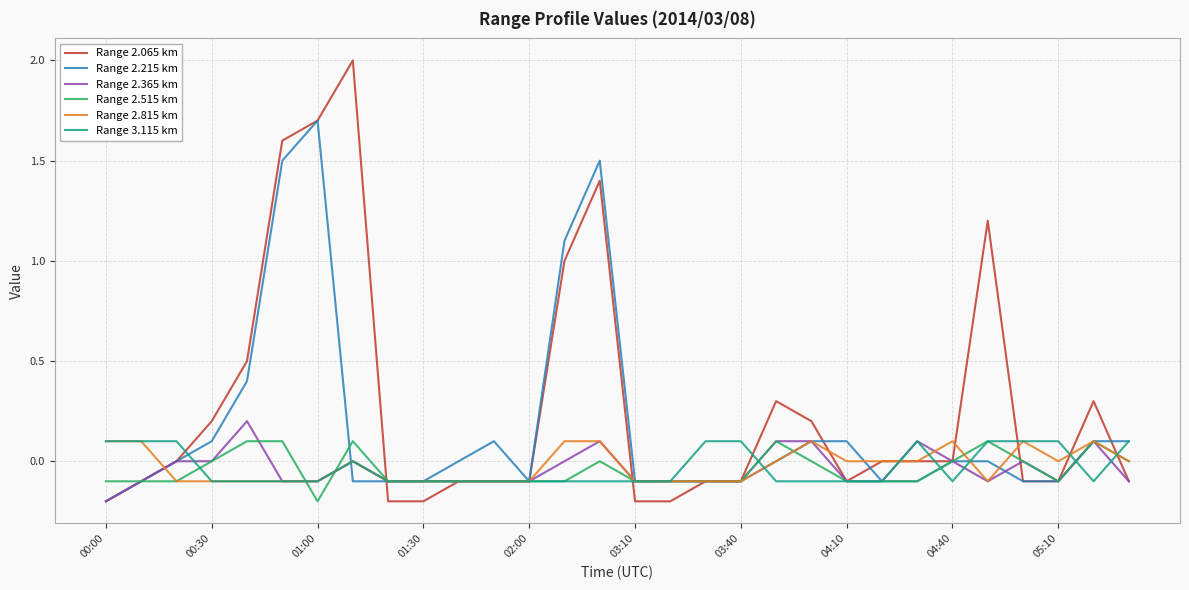

What is the greatest value displayed?

2.0